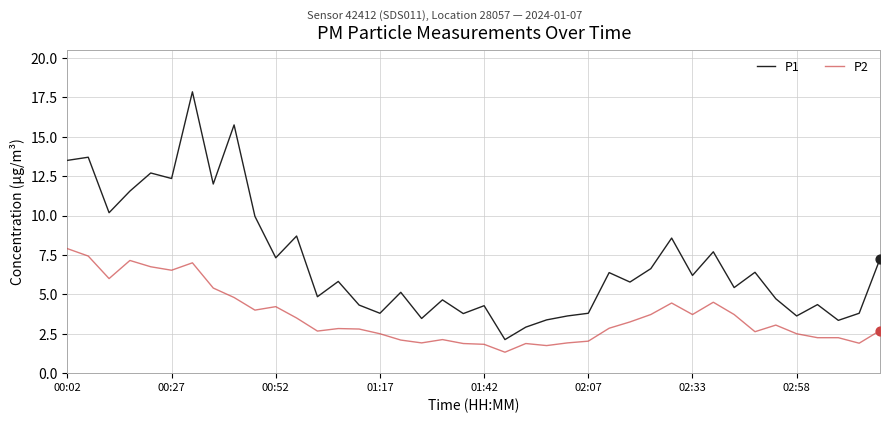

Which series has the largest range (max minus min)?

P1